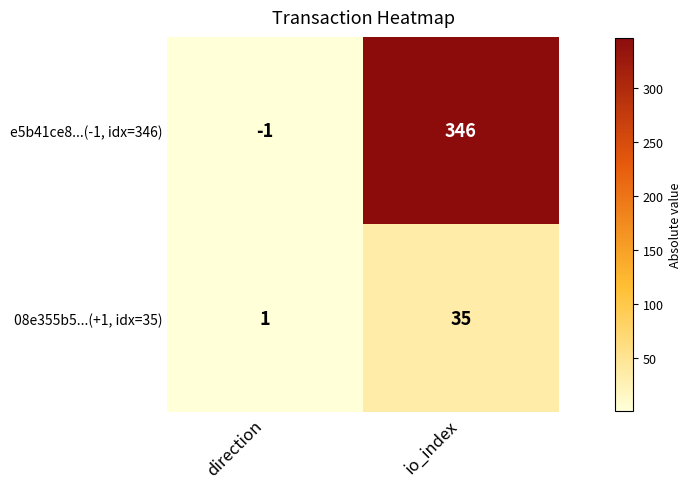

What is the maximum value for e5b41ce8...(-1, idx=346)?

346